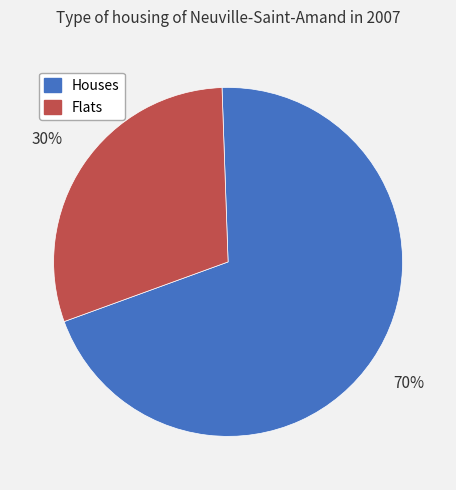

To the nearest percent, what is the difference between the largest and smallest slice percentages?

40%